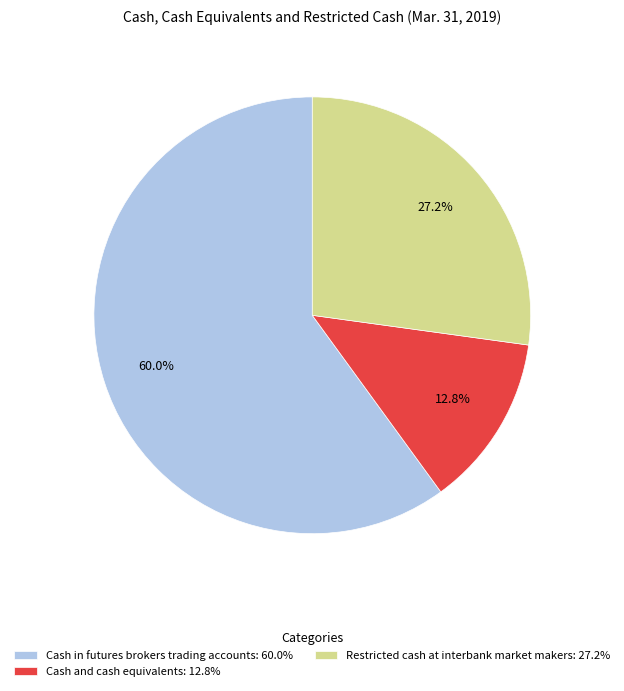

The Cash in futures brokers trading accounts slice represents 60% of the pie. True or false?

True